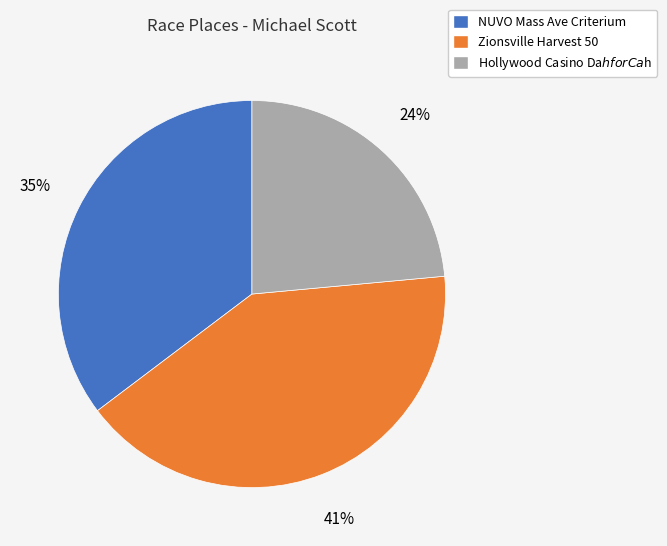

To the nearest percent, what is the difference between the NUVO Mass Ave Criterium and Zionsville Harvest 50 slice percentages?

6%